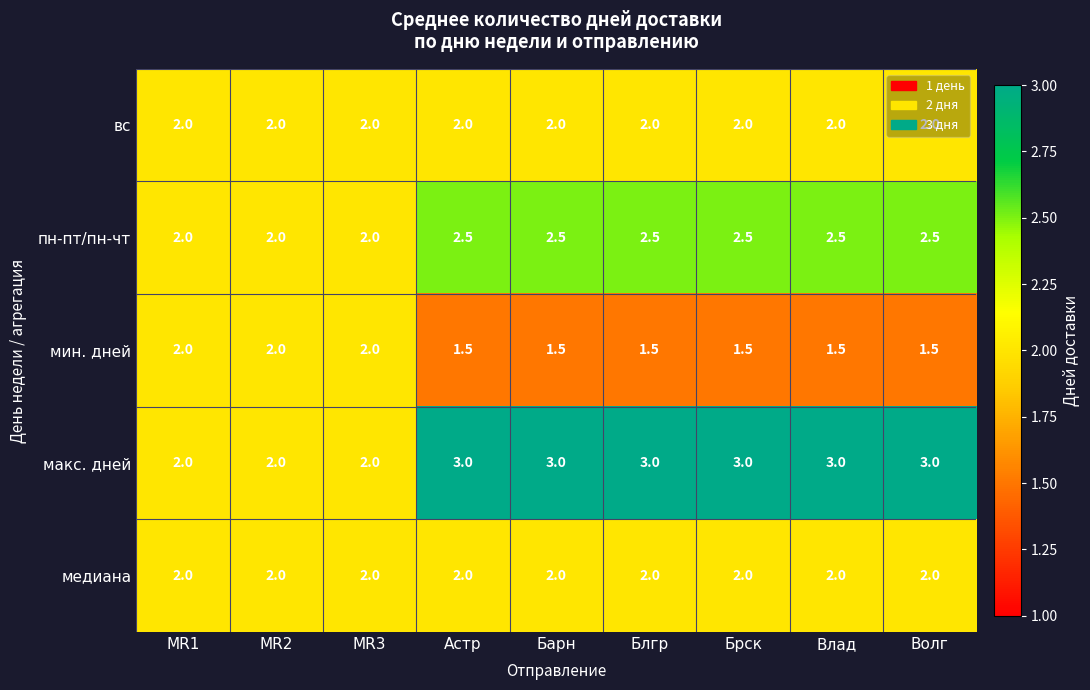

How many series are shown in this chart?

5